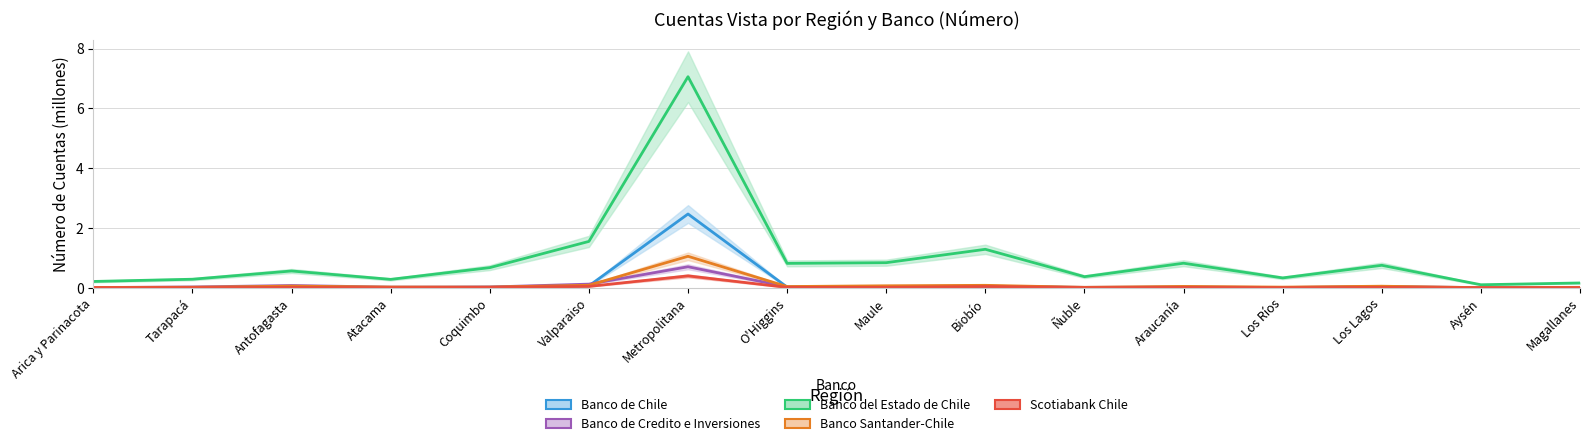

Which series has the widest spread of values?

Banco del Estado de Chile